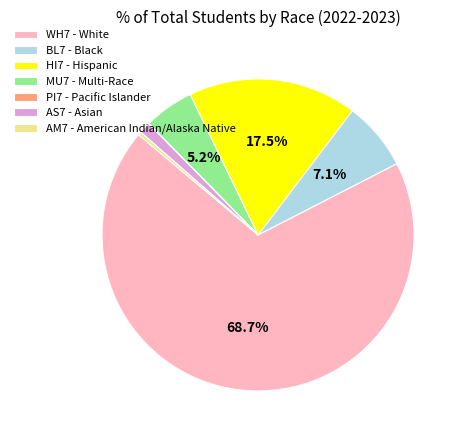

Is the sum of WH7 - White and MU7 - Multi-Race greater than half?

Yes